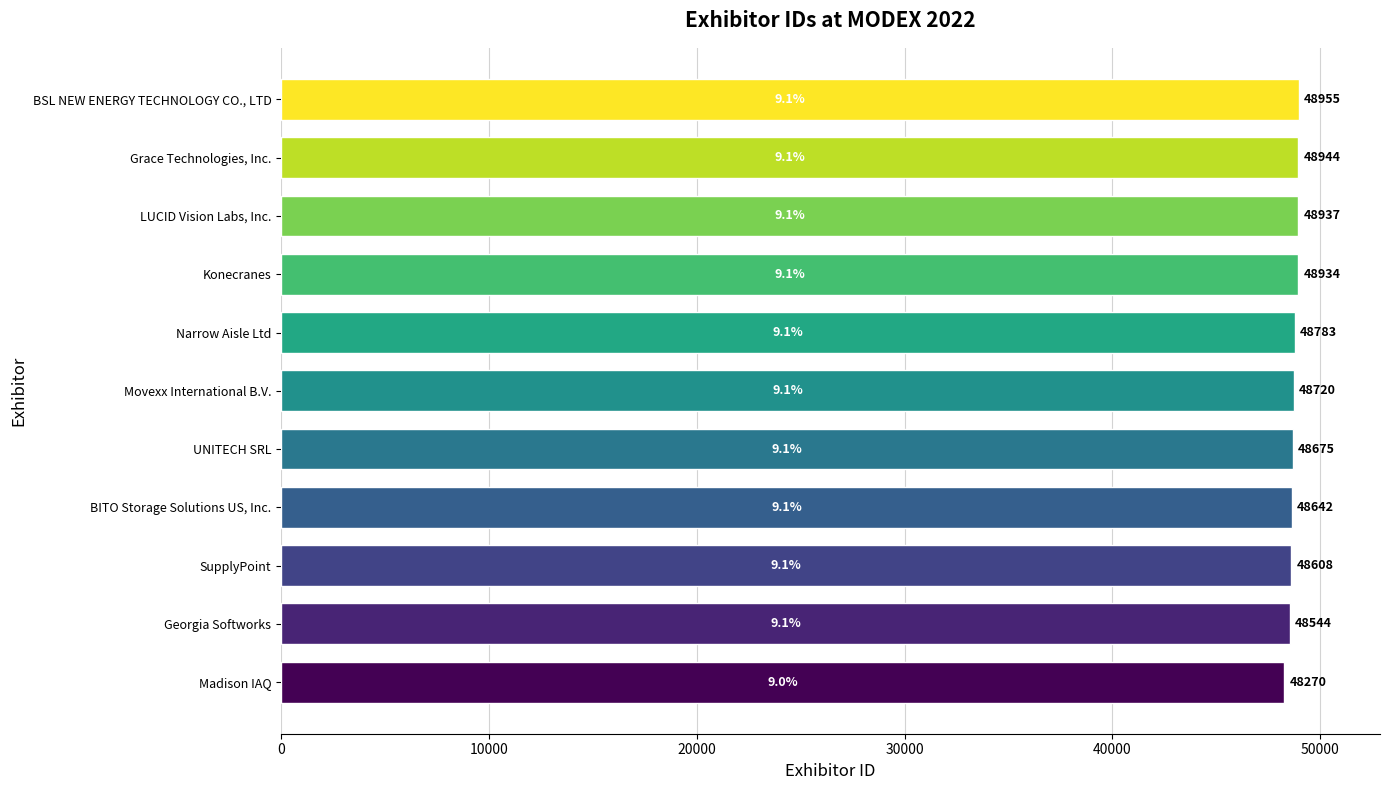

The value at Madison IAQ is 48270. True or false?

True